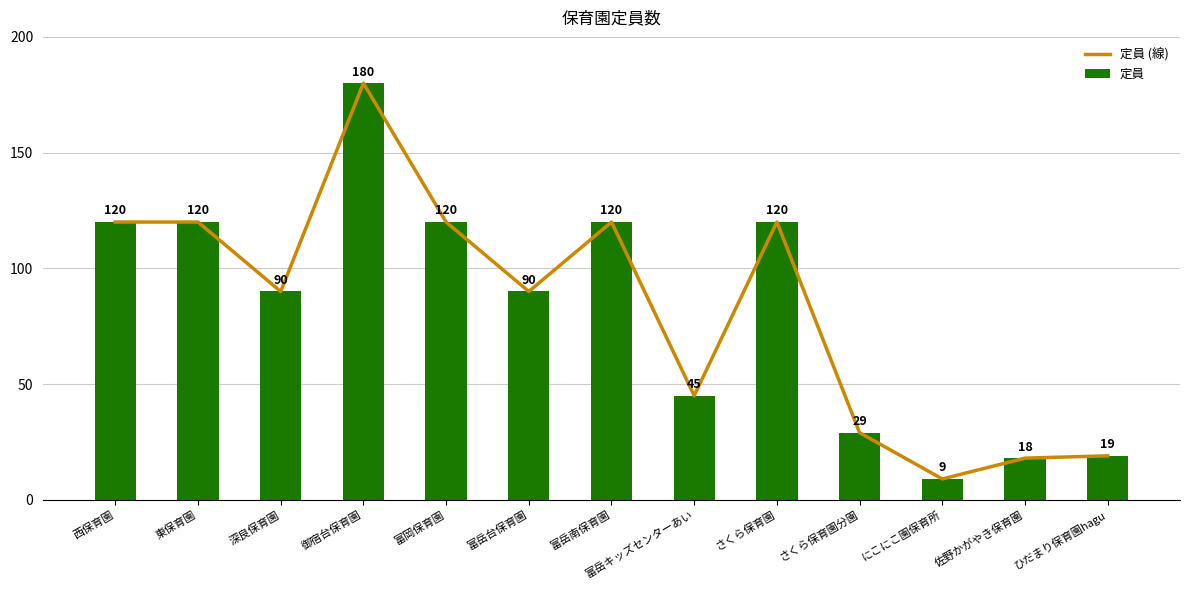

What position from the left is 富岳キッズセンターあい?

8